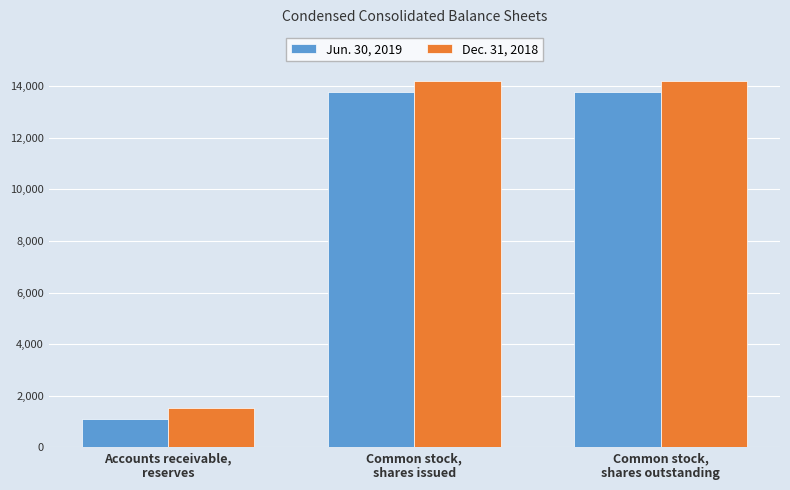

Rank the series by their average value, from lowest to highest.

Jun. 30, 2019, Dec. 31, 2018